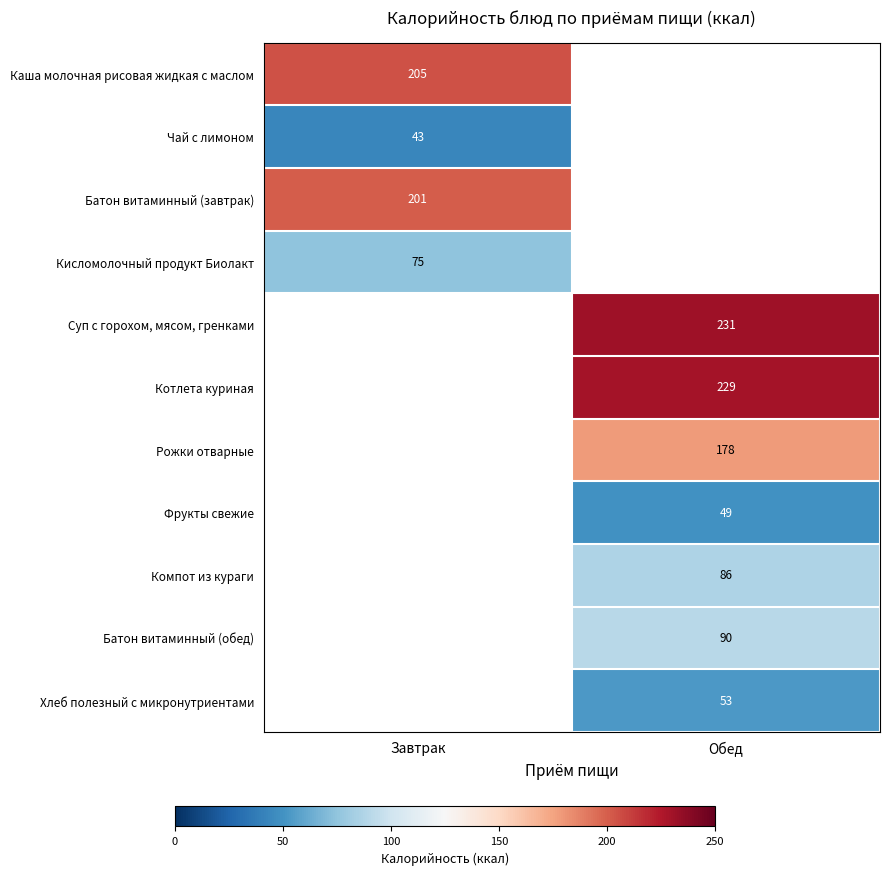

The Хлеб полезный с микронутриентами series shows 79 at Обед. True or false?

False